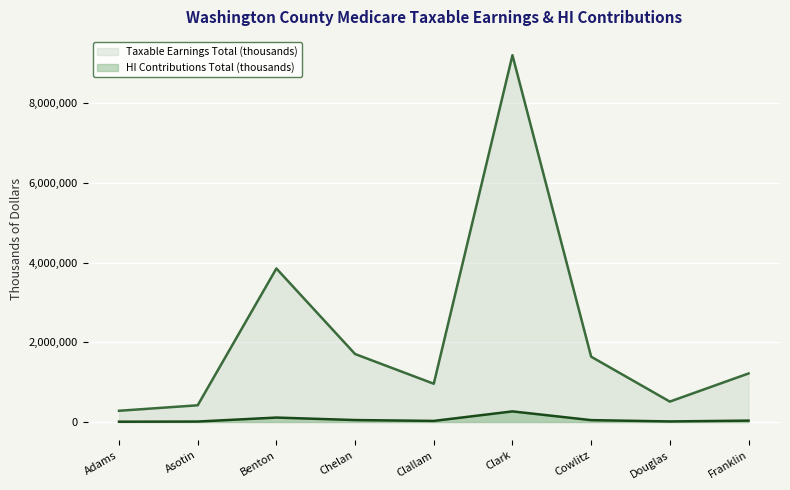

At Franklin, list the series in order from smallest to largest.

HI Contributions Total (thousands), Taxable Earnings Total (thousands)